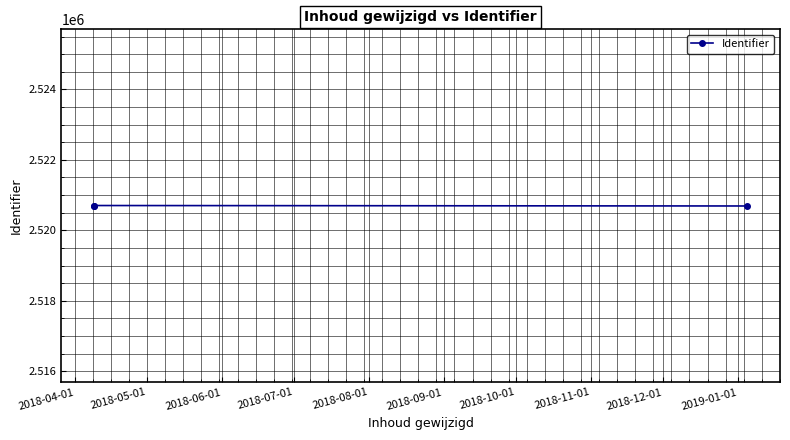

What is the sum of the values at 2018-05-01 and 2018-06-01?

5041395